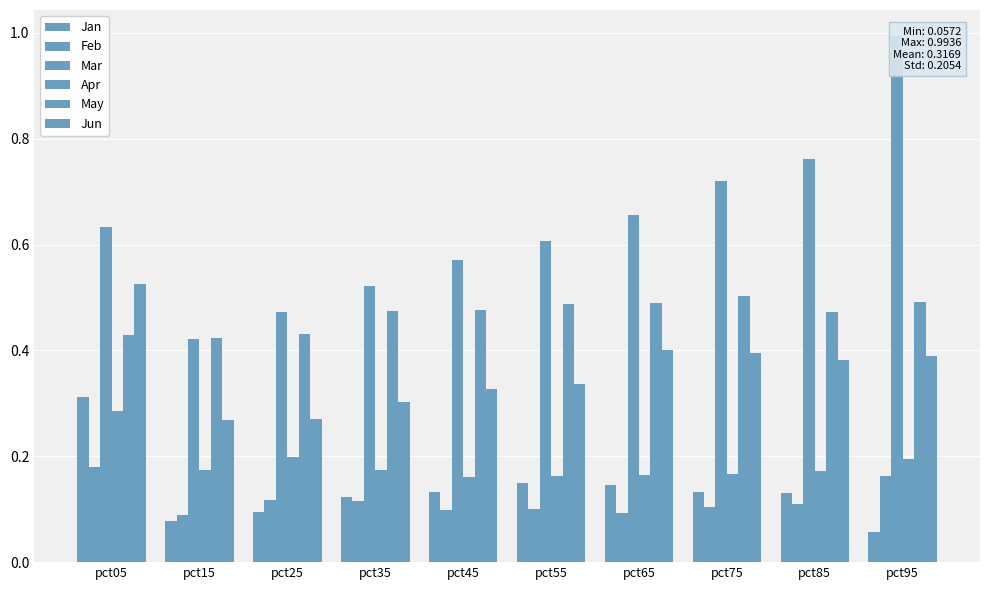

True or false: Mar has a value of 0.4 at pct05.

False